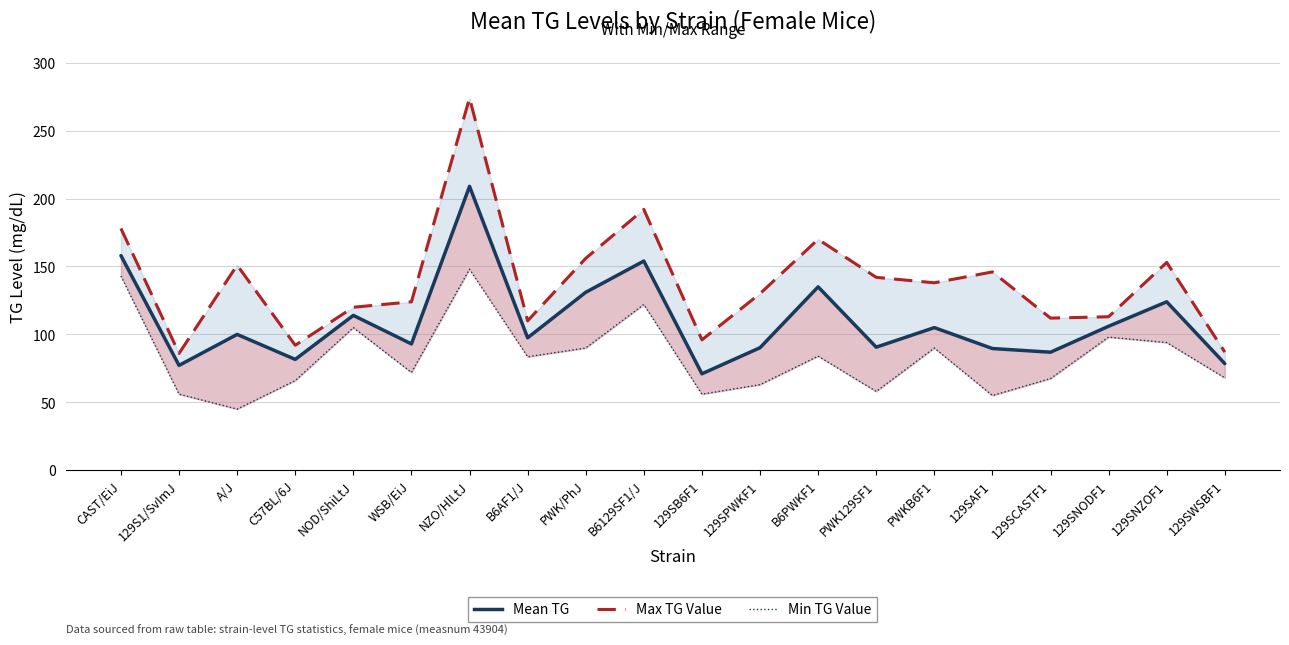

Does the chart have visible grid lines?

Yes